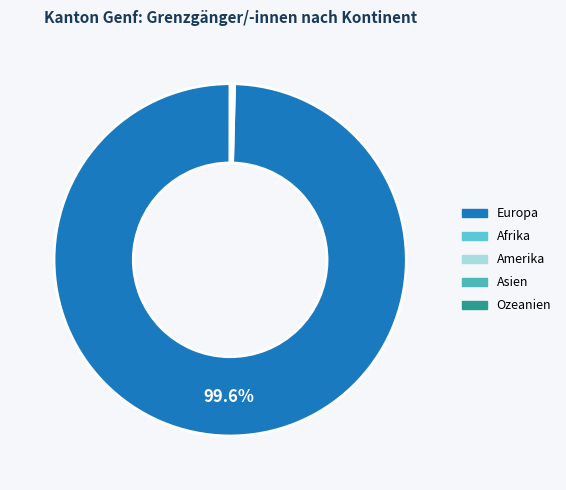

How many segments does this pie chart have?

5